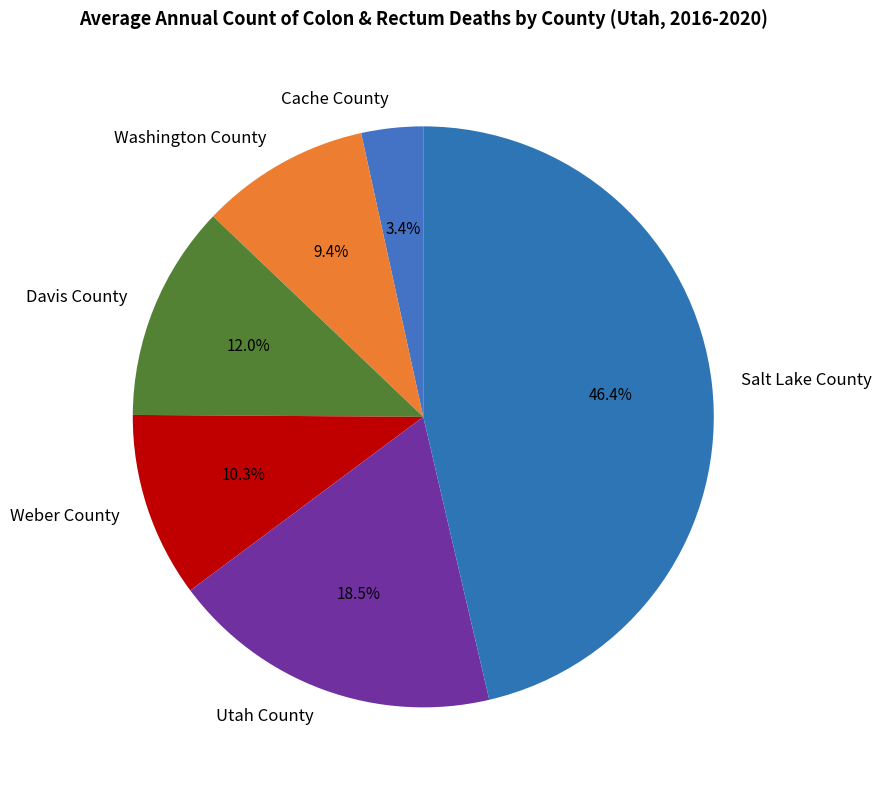

True or false: Weber County accounts for 1% of the total.

False